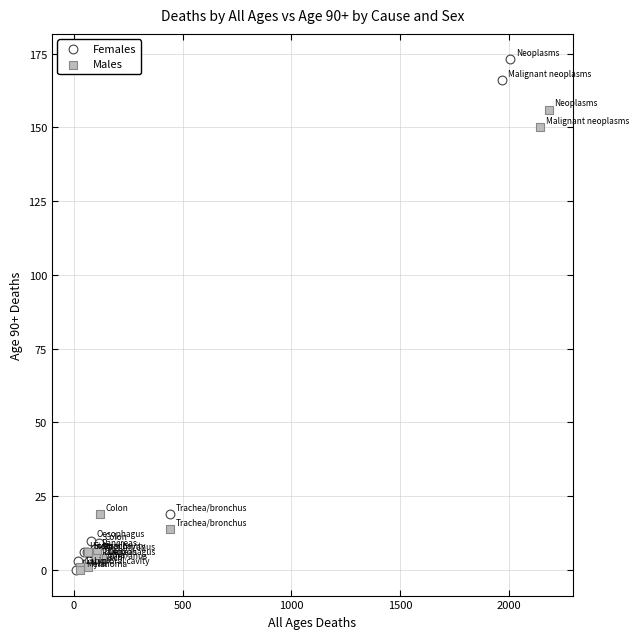

Which series has the largest Y range (max minus min)?

Females